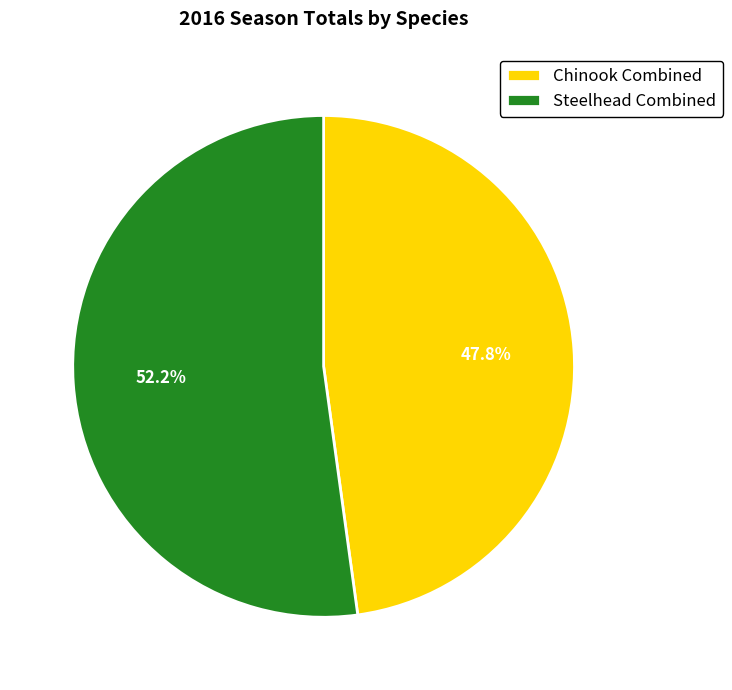

Is it true that Steelhead Combined is 52% of the pie?

True